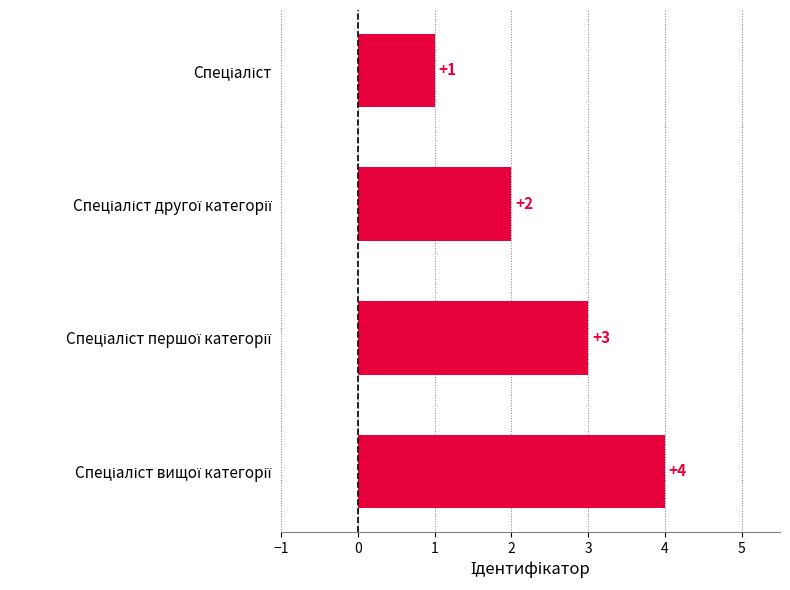

What is the value of the 4th bar from the top?

4